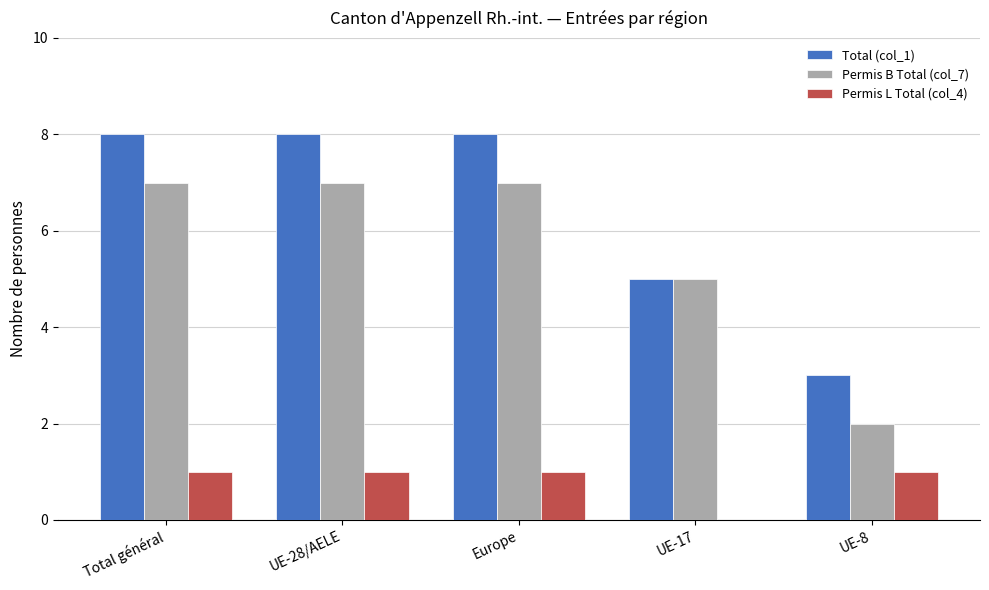

The Permis B Total (col_7) series shows 2 at Total général. True or false?

False